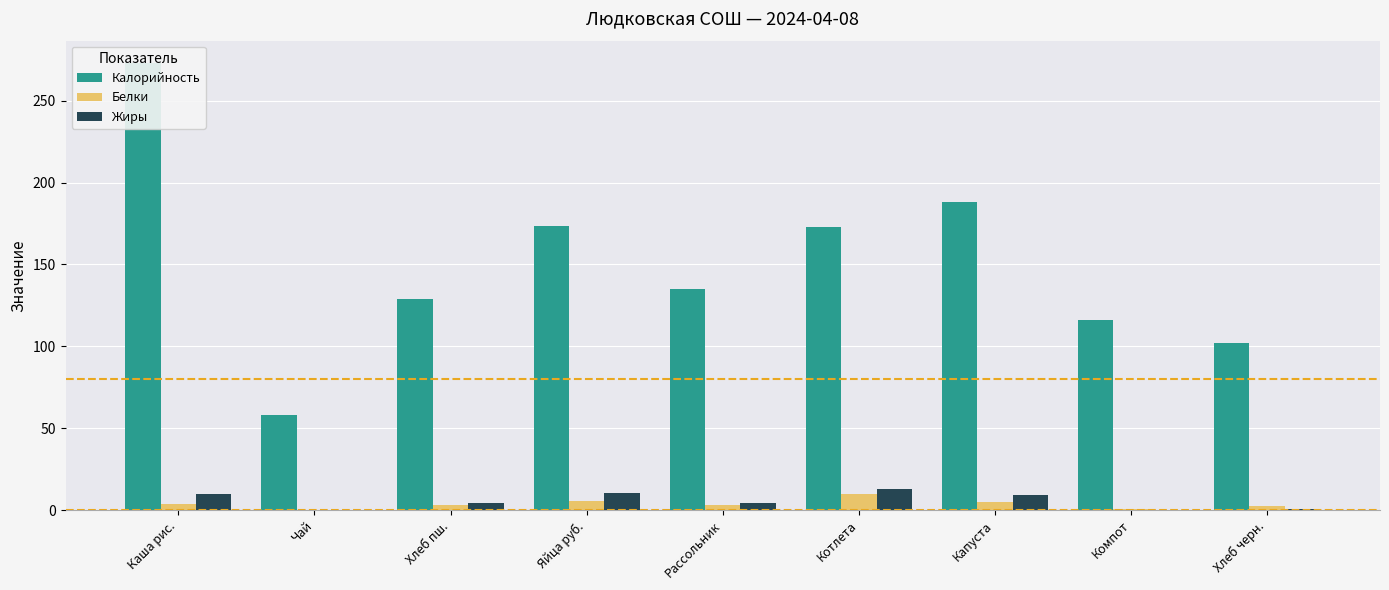

The value of Жиры at Каша риc. is 10.0. True or false?

True